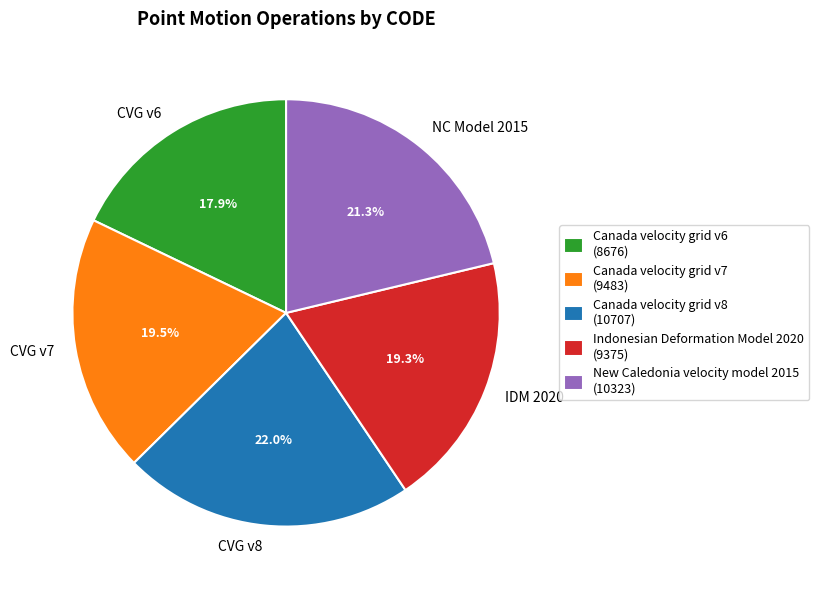

Combined, what portion of the pie is NC Model 2015 and CVG v7?

40.8%